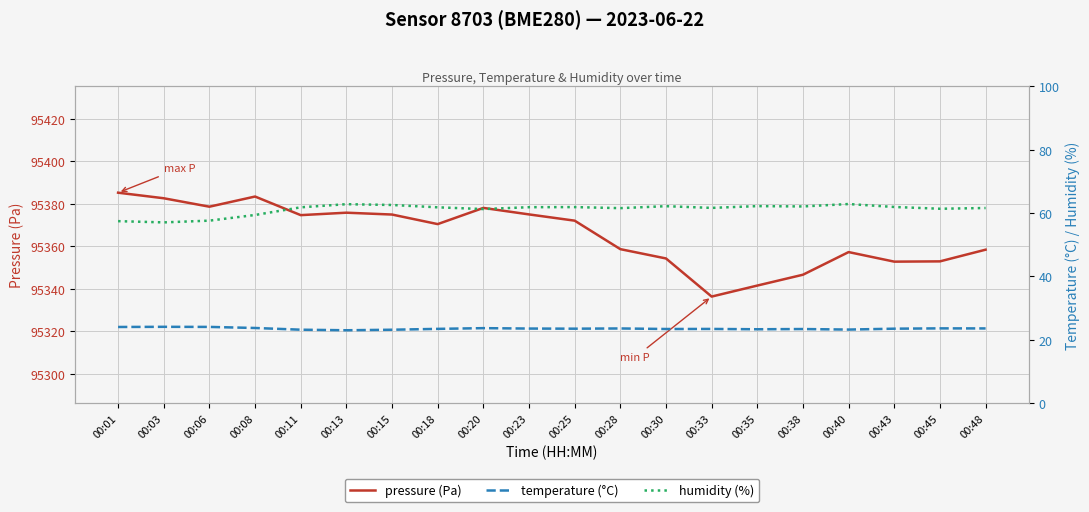

Rank the series by their maximum value, from lowest to highest.

temperature (°C), humidity (%), pressure (Pa)